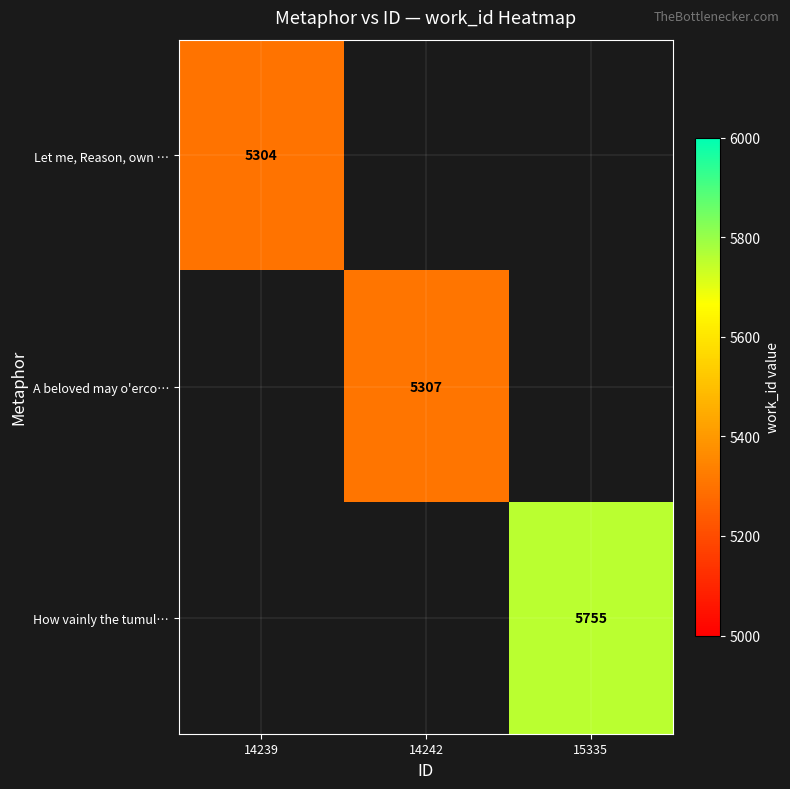

True or false: Let me, Reason, own … has a value of 2933 at 14239.

False